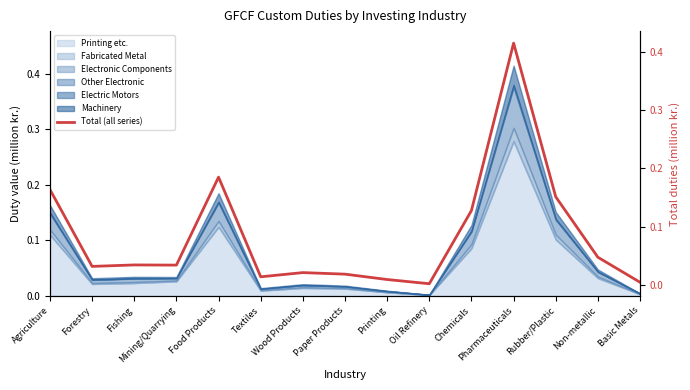

Reading left to right, what are all the values shown in this chart?

Agriculture=0.2	Forestry=0.0	Fishing=0.0	Mining/Quarrying=0.0	Food Products=0.2	Textiles=0.0	Wood Products=0.0	Paper Products=0.0	Printing=0.0	Oil Refinery=0.0	Chemicals=0.1	Pharmaceuticals=0.4	Rubber/Plastic=0.2	Non-metallic=0.0	Basic Metals=0.0